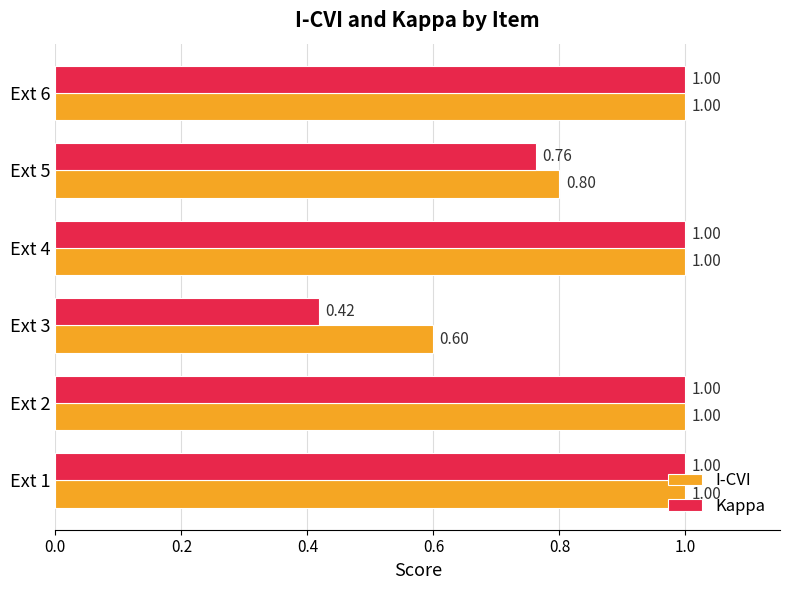

What is the sum of all I-CVI values?

5.4